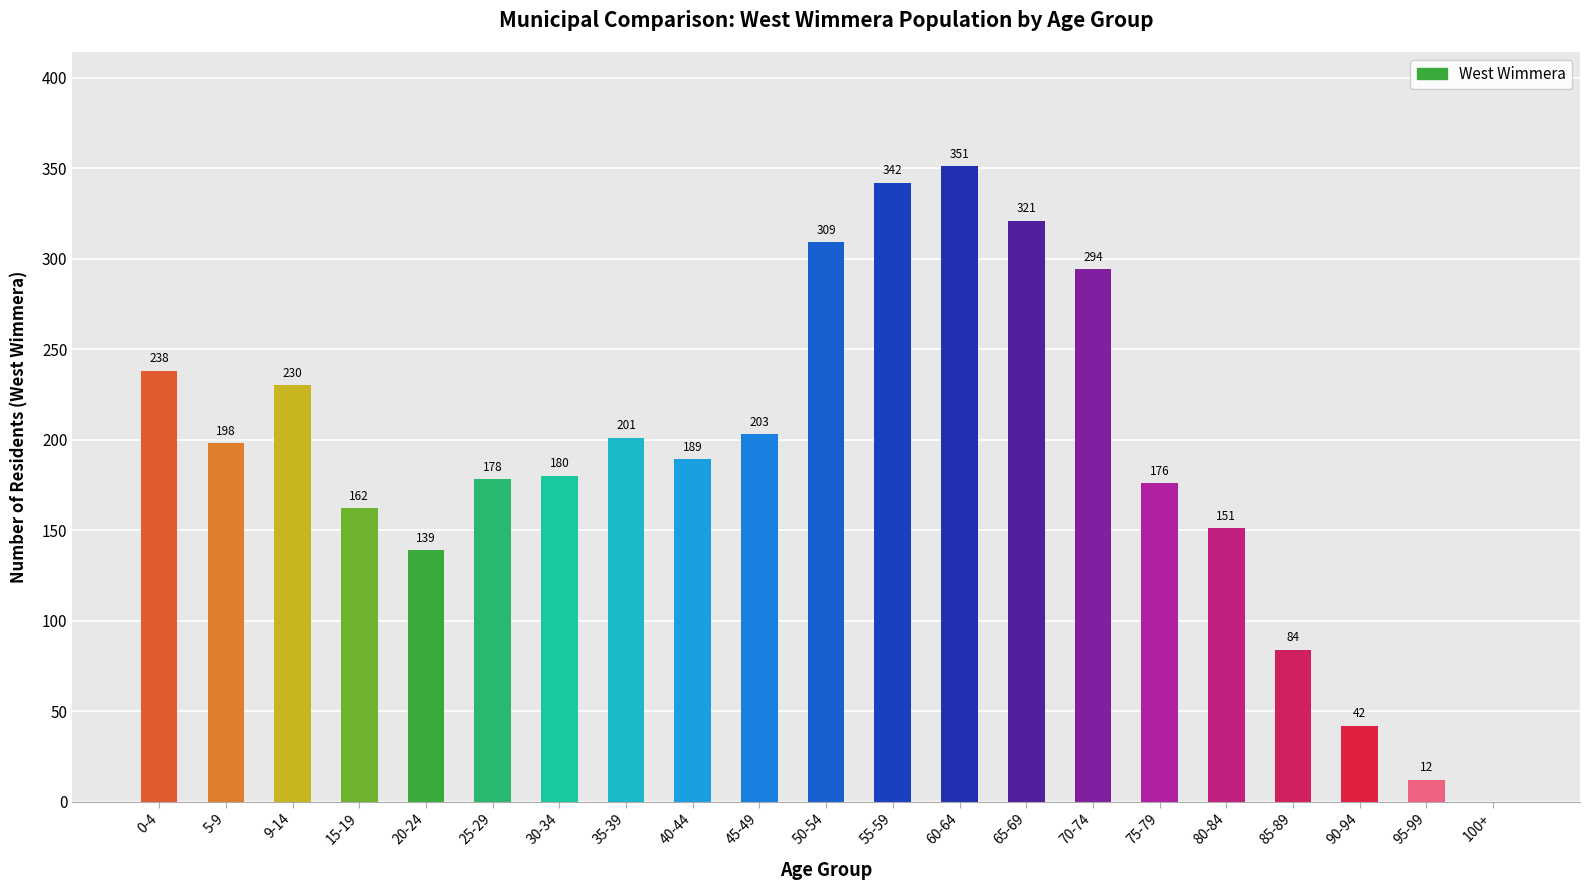

True or false: the data shows 406 at 0-4.

False